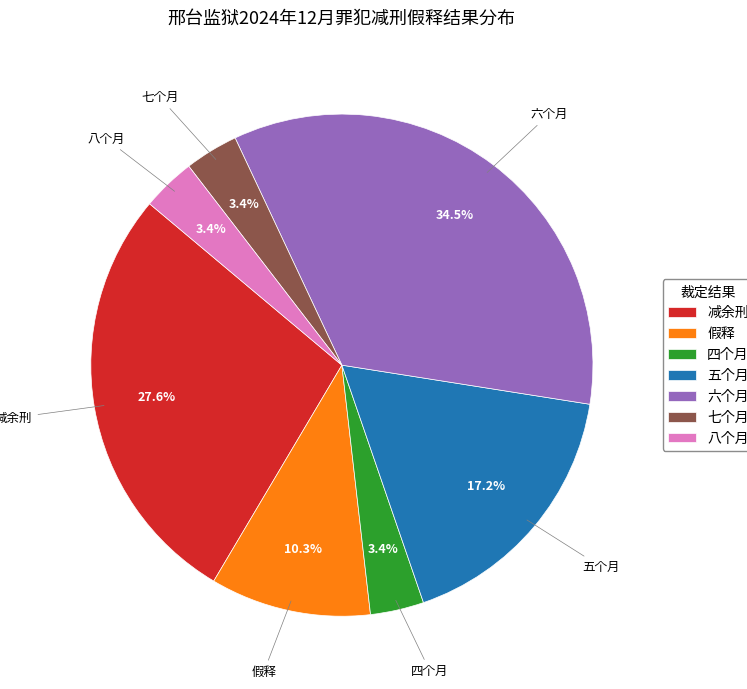

Does 五个月 represent more than half of the total?

No